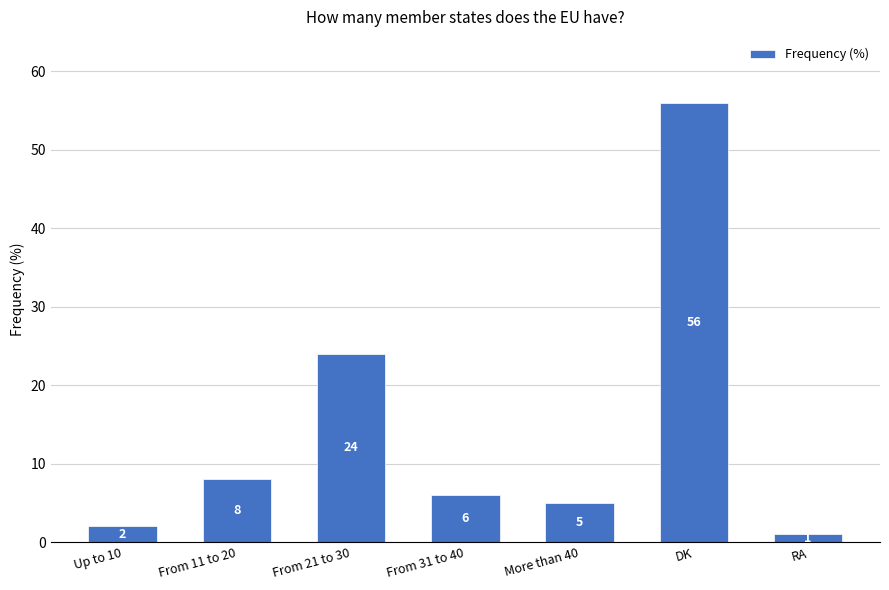

Does the chart contain stacked bars?

No